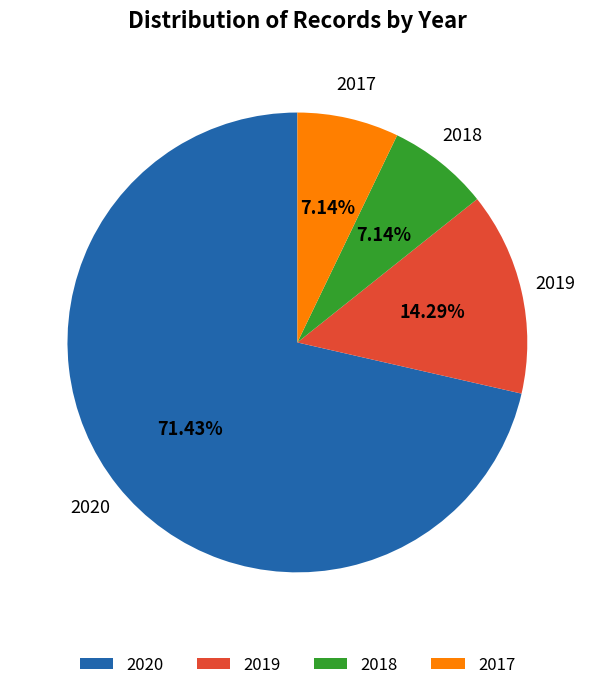

How many slices are in this pie chart?

4